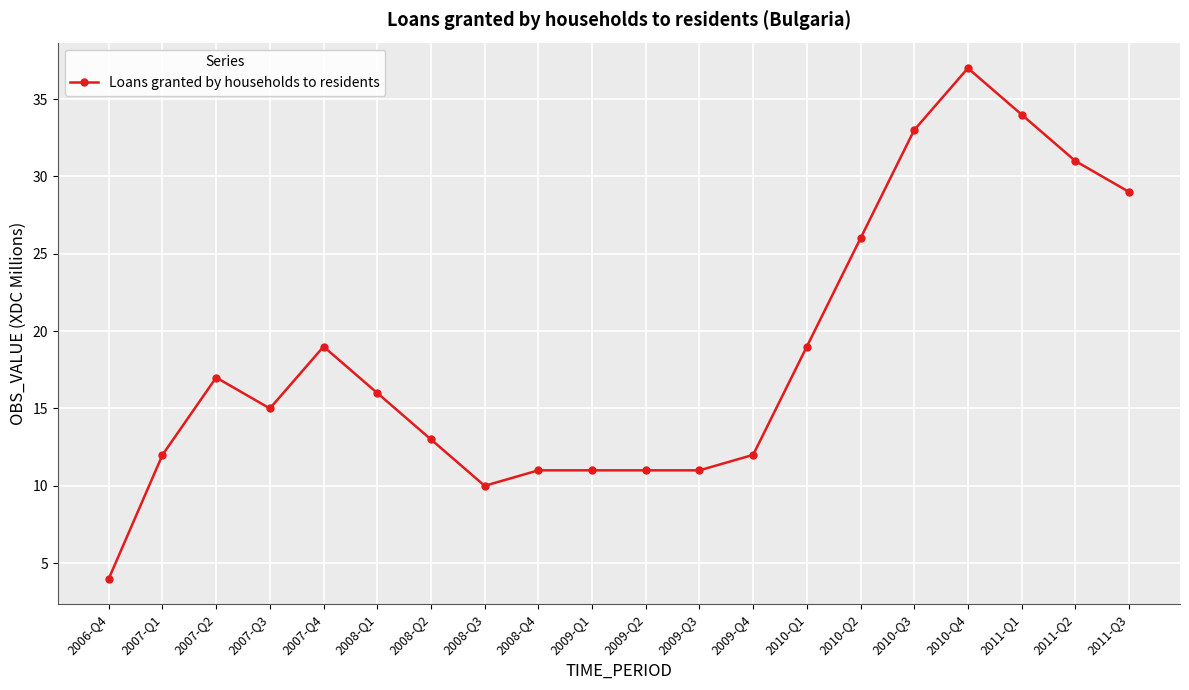

What is the ratio of the value at 2008-Q2 to the value at 2011-Q2?

0.4